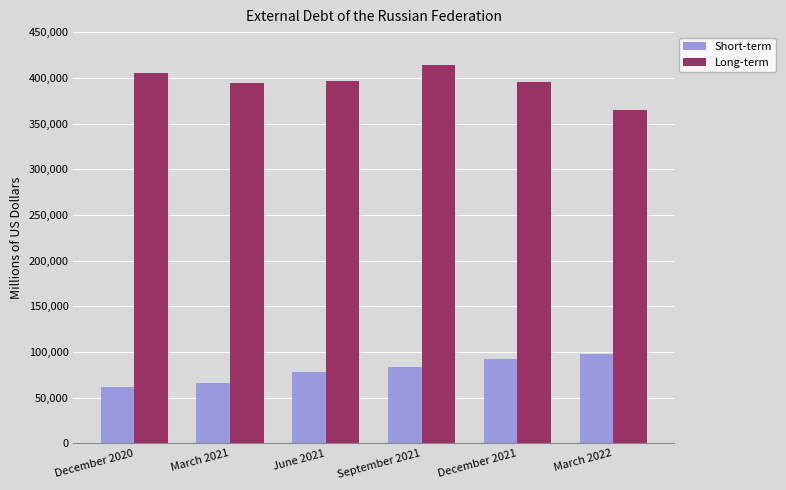

True or false: Long-term has a value of 395913.3 at December 2021.

True